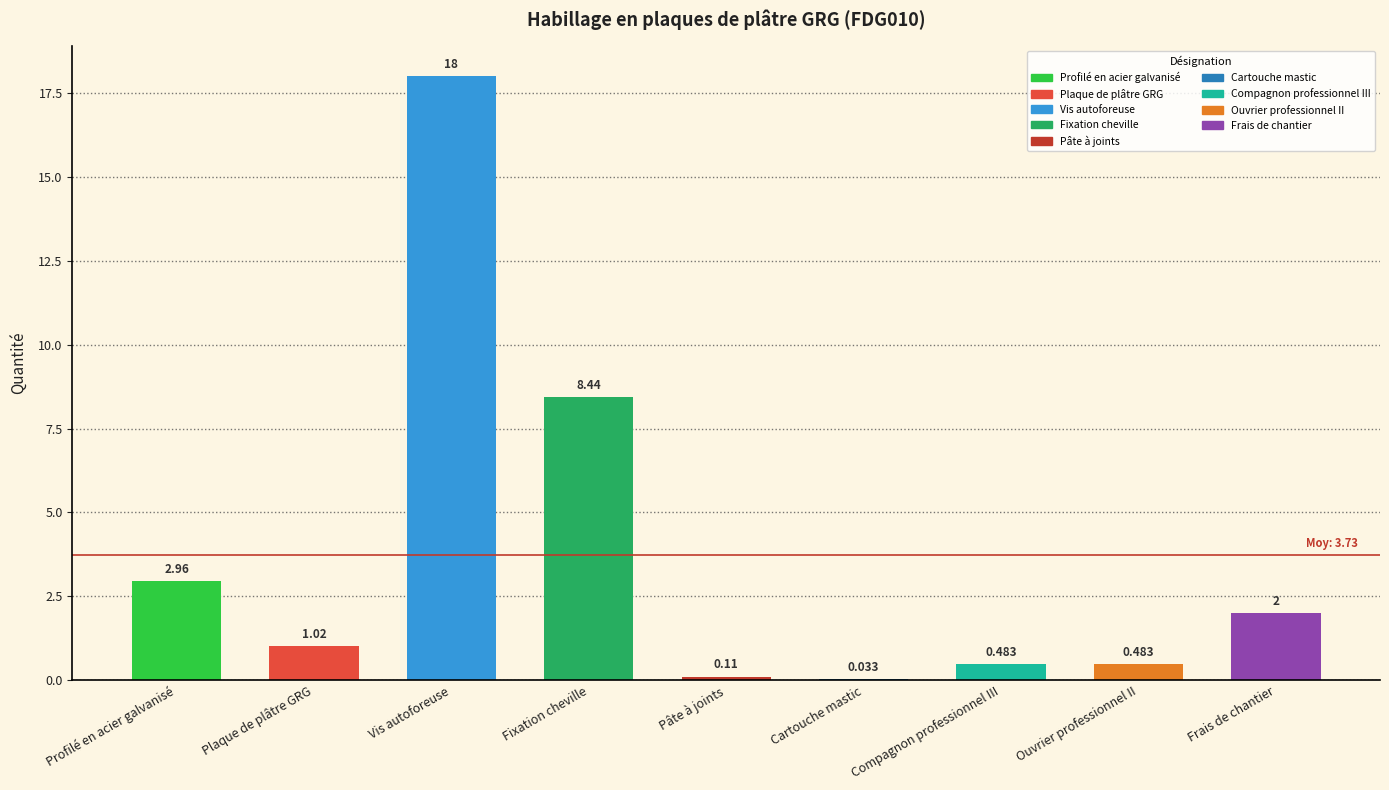

Which label corresponds to the largest value in the chart?

Vis autoforeuse